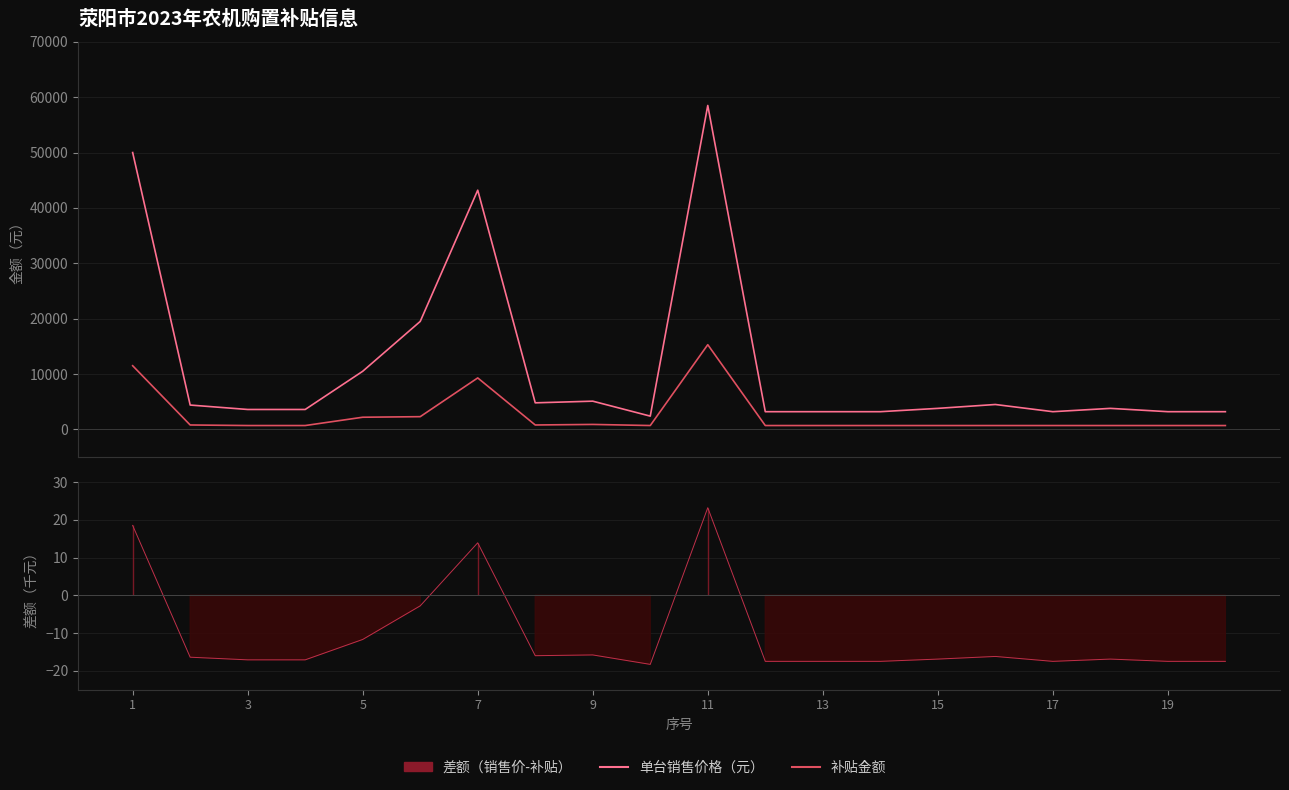

What is the maximum value for 单台销售价格（元）?

58500.0